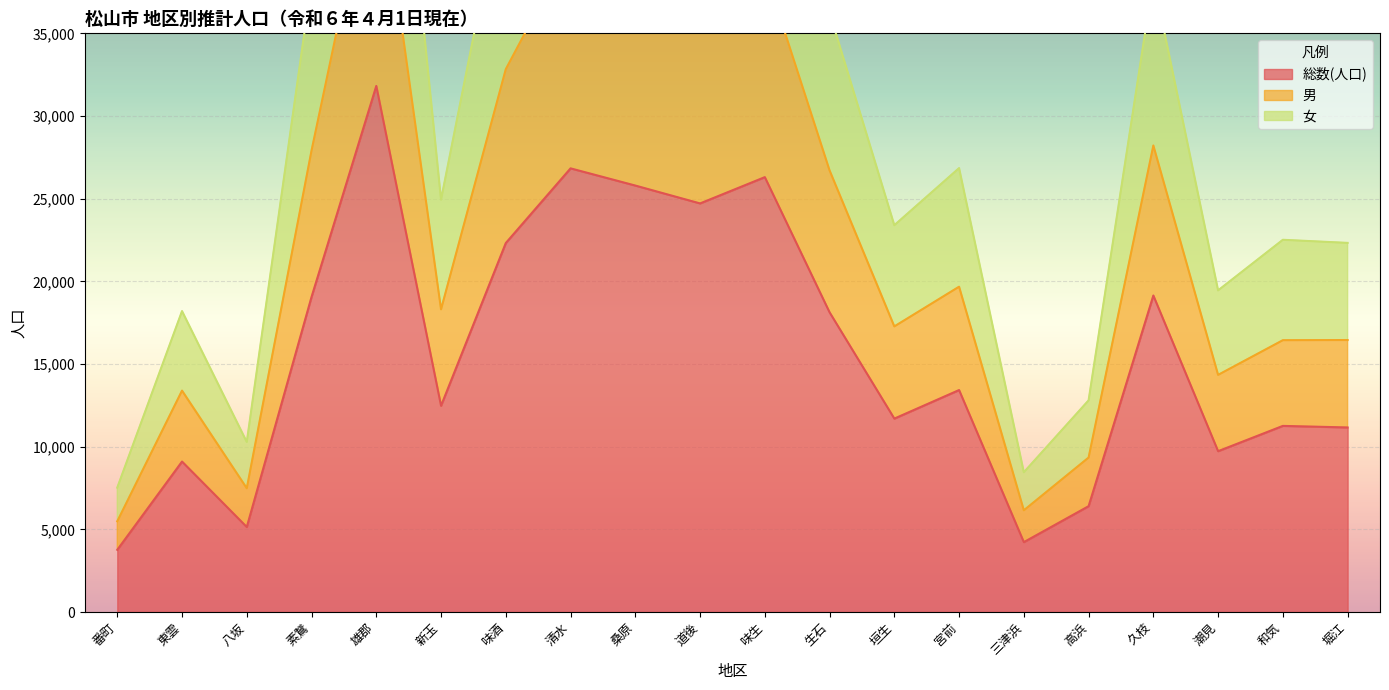

The value of 男 at 宮前 is 31047. True or false?

False